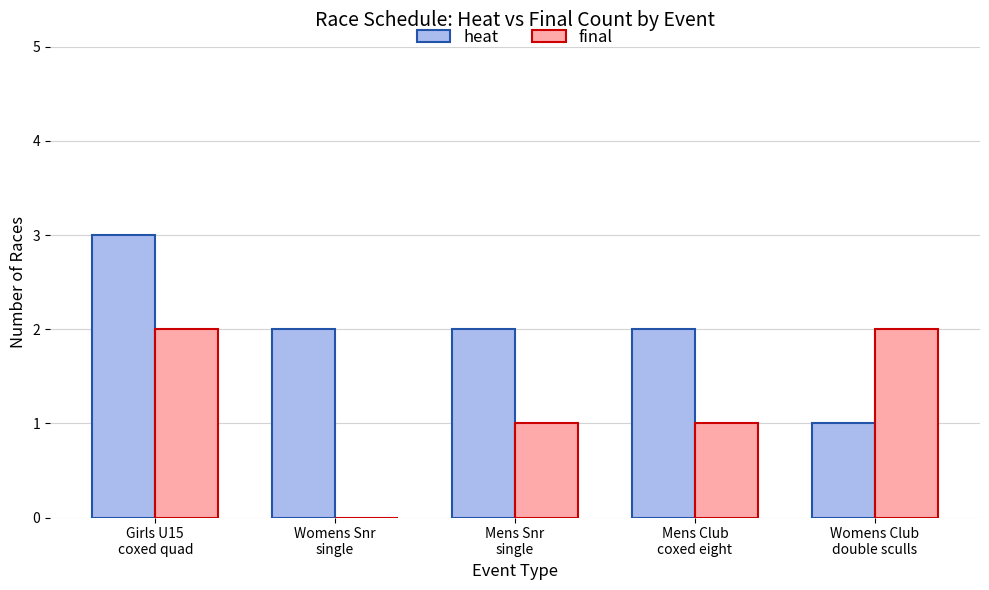

Is it true that heat equals 1 at Womens Snr
single?

False